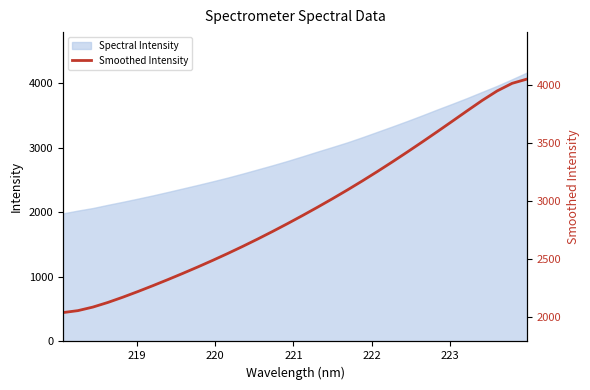

What is the greatest value displayed?

4049.5